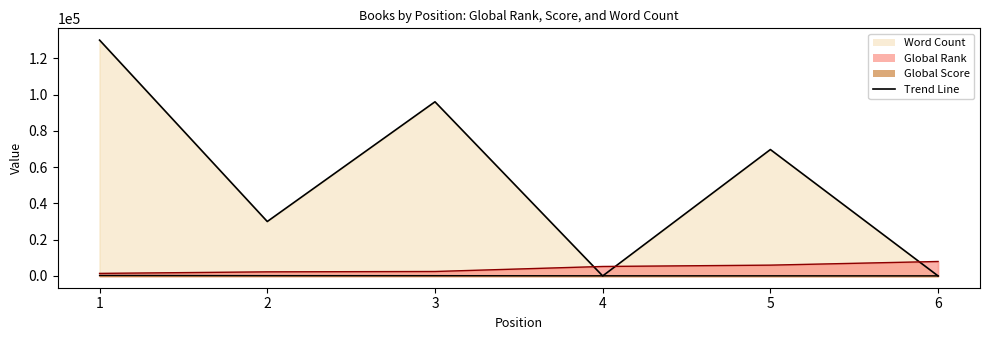

True or false: Global Score and Global Rank intersect in this chart.

False